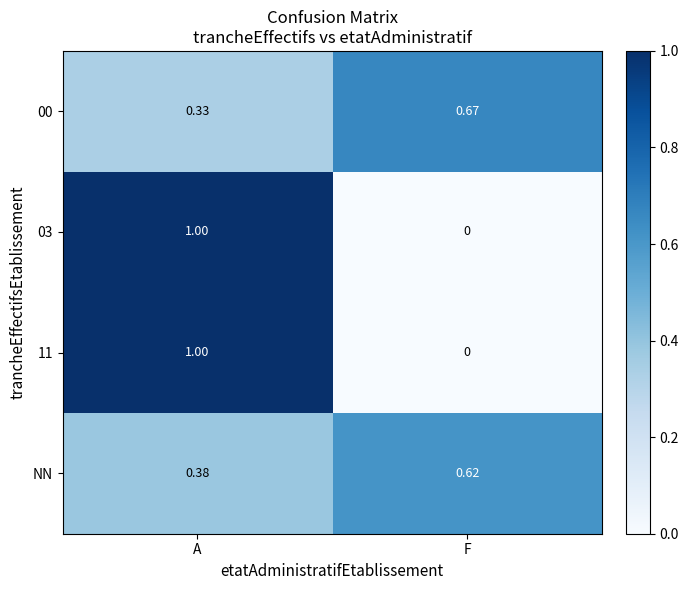

Where is 00 nearest to the value 0?

A